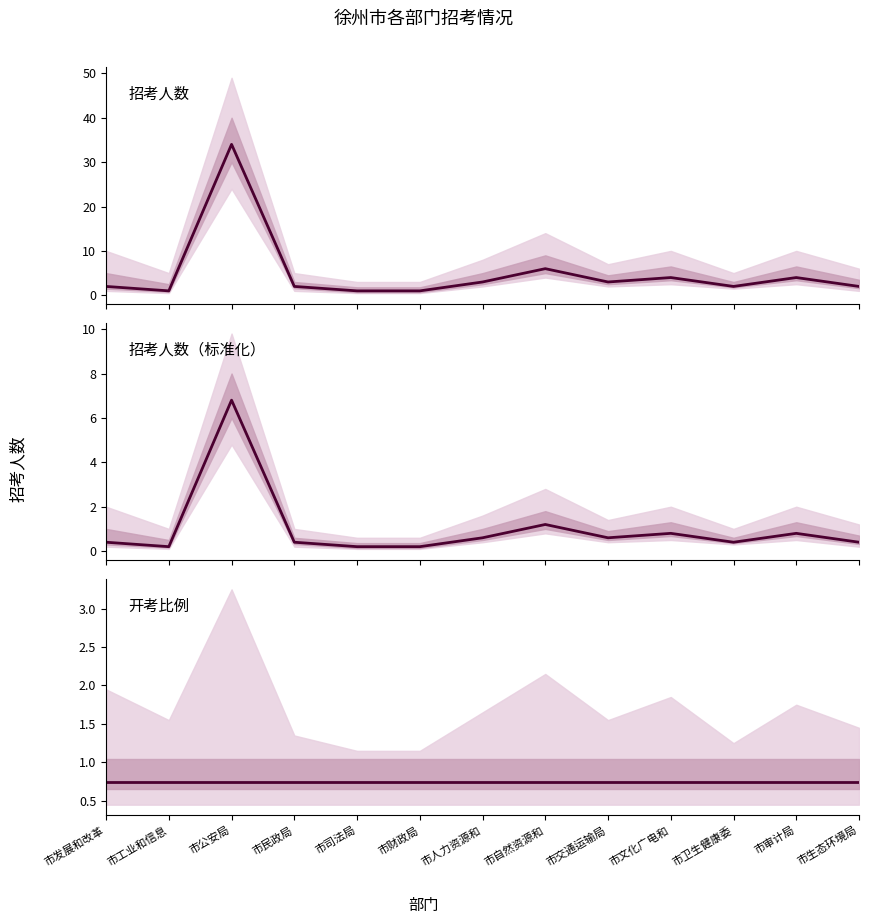

What is the total value across all series at 市司法局?

1.9